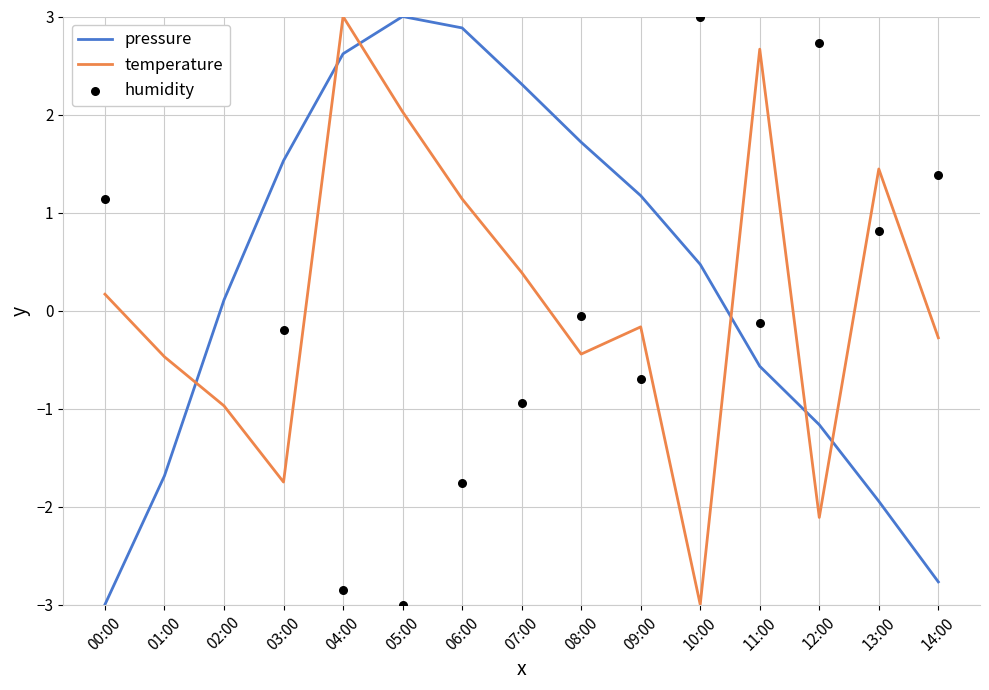

At how many categories does at least one series exceed 2?

9